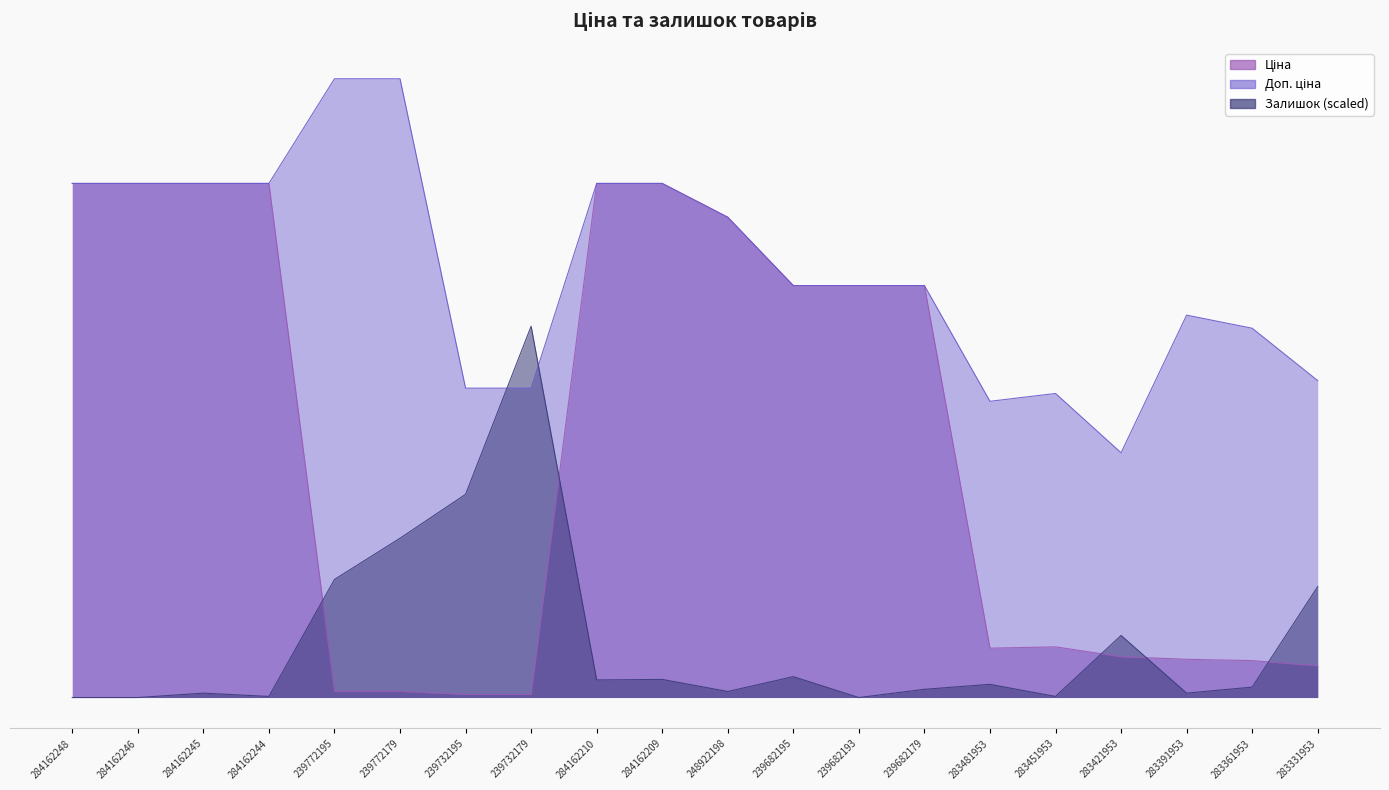

What is the difference between the highest and lowest values at 239682195?

7211.7